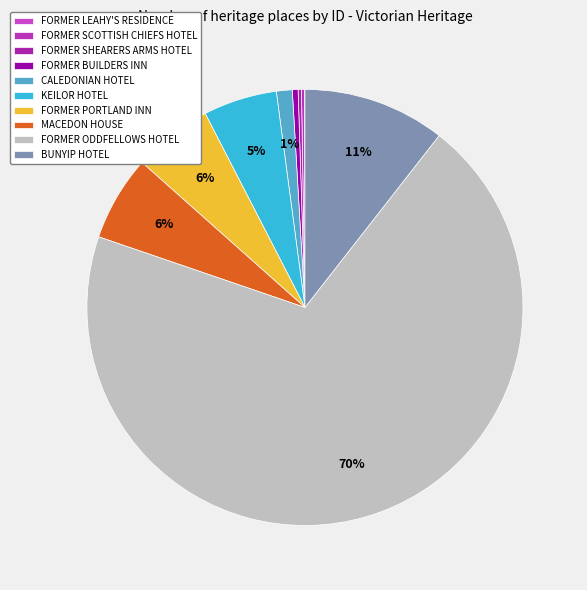

The FORMER LEAHY'S RESIDENCE slice represents 0% of the pie. True or false?

True